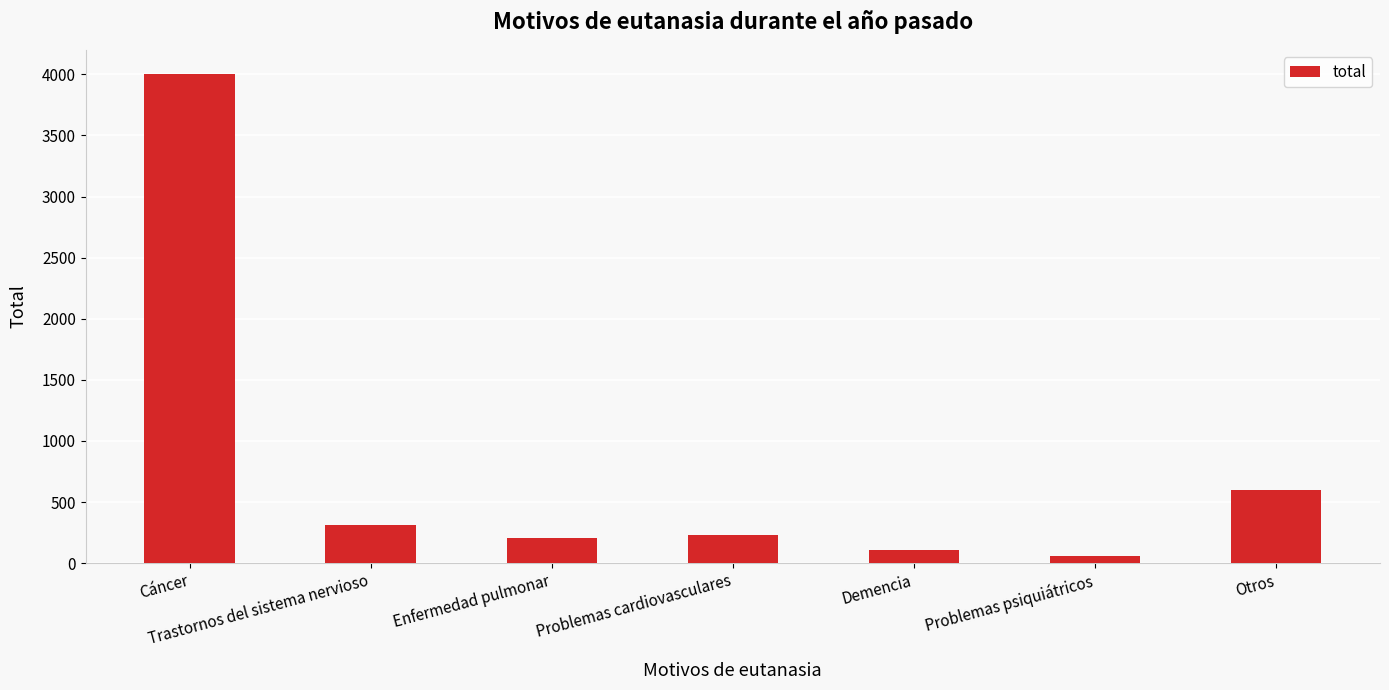

Is it true that the value at Enfermedad pulmonar is 207?

True